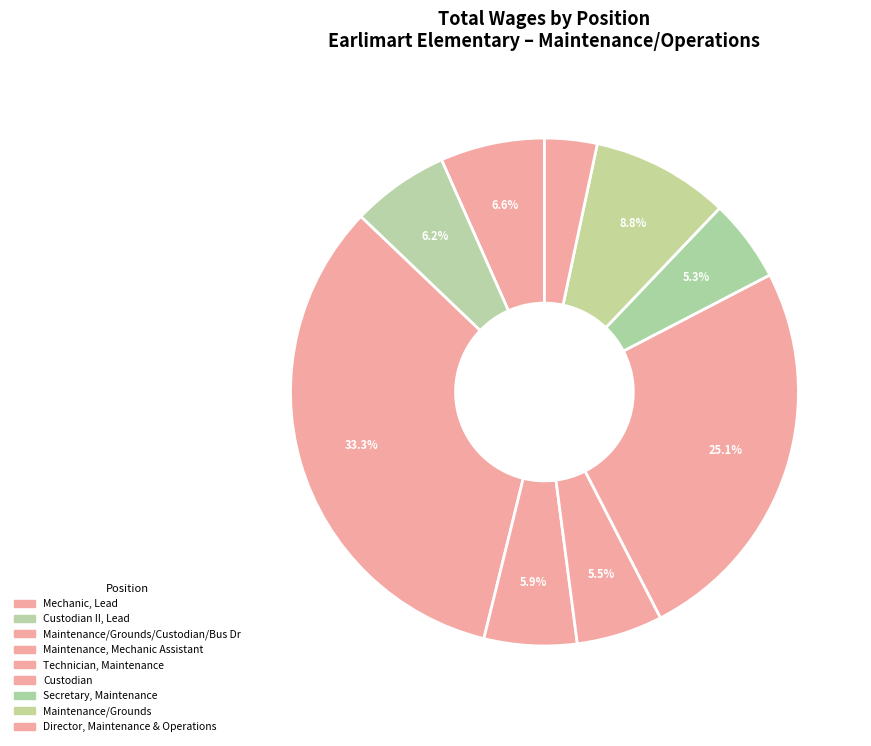

Combined, what portion of the pie is Custodian II, Lead and Custodian?

31.3%